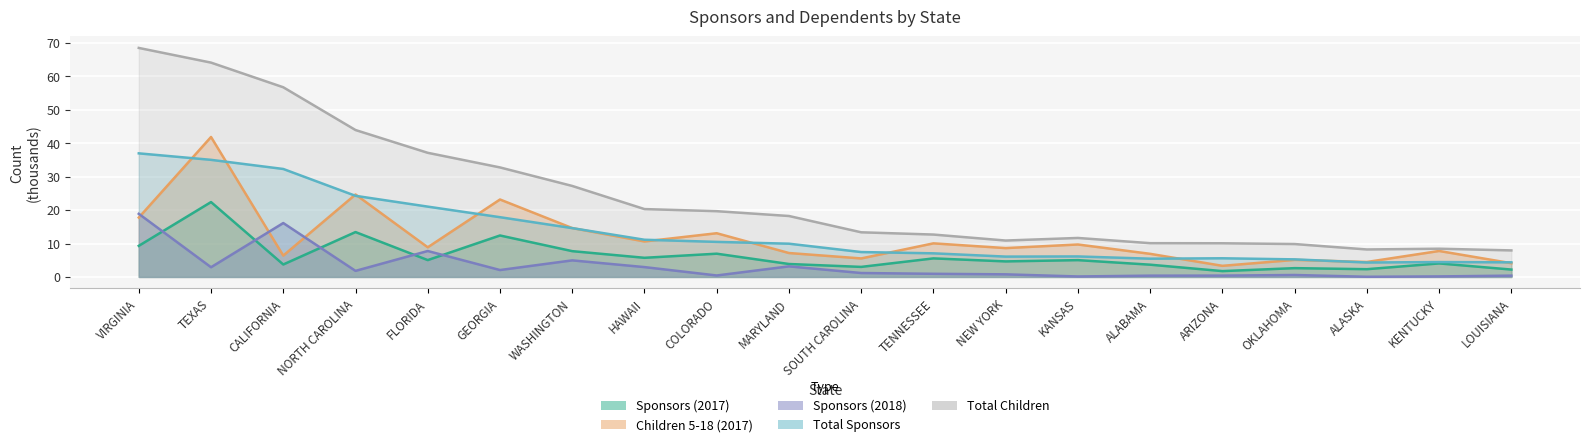

Which series ends up on top after the final intersection of Total Sponsors and Children 5-18 (2017)?

Total Sponsors